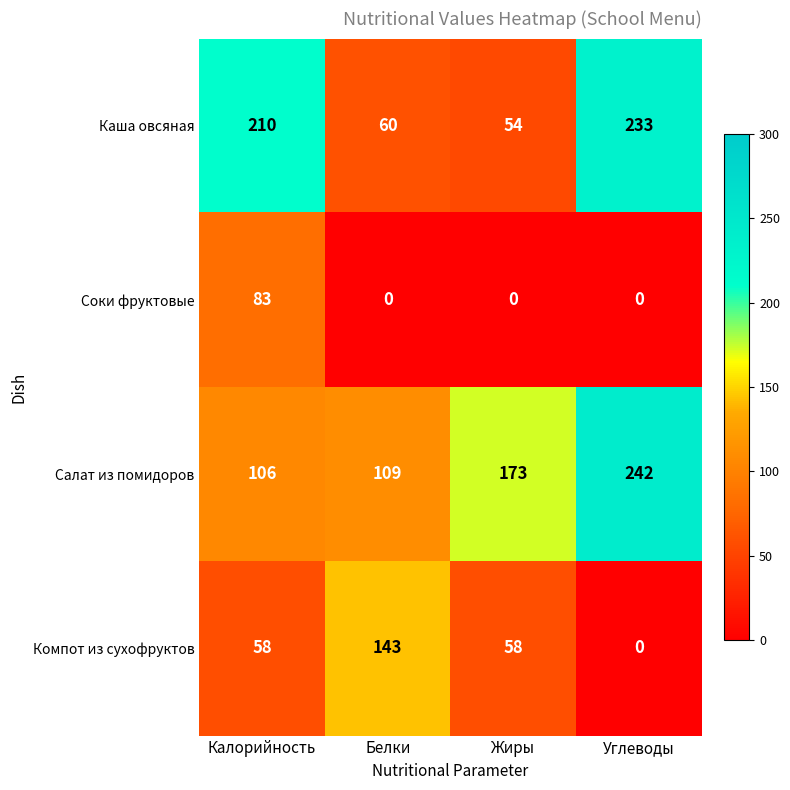

Reading left to right, what are all the values shown in this chart?

Каша овсяная: Калорийность=210	Белки=60	Жиры=54	Углеводы=233
Соки фруктовые: Калорийность=83	Белки=0	Жиры=0	Углеводы=0
Салат из помидоров: Калорийность=106	Белки=109	Жиры=173	Углеводы=242
Компот из сухофруктов: Калорийность=58	Белки=143	Жиры=58	Углеводы=0